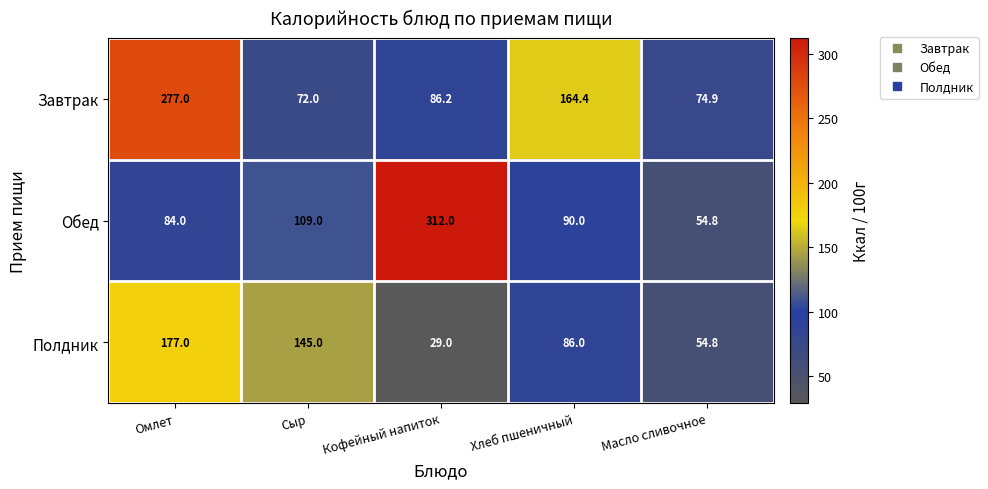

What is the maximum value shown in the chart?

312.0